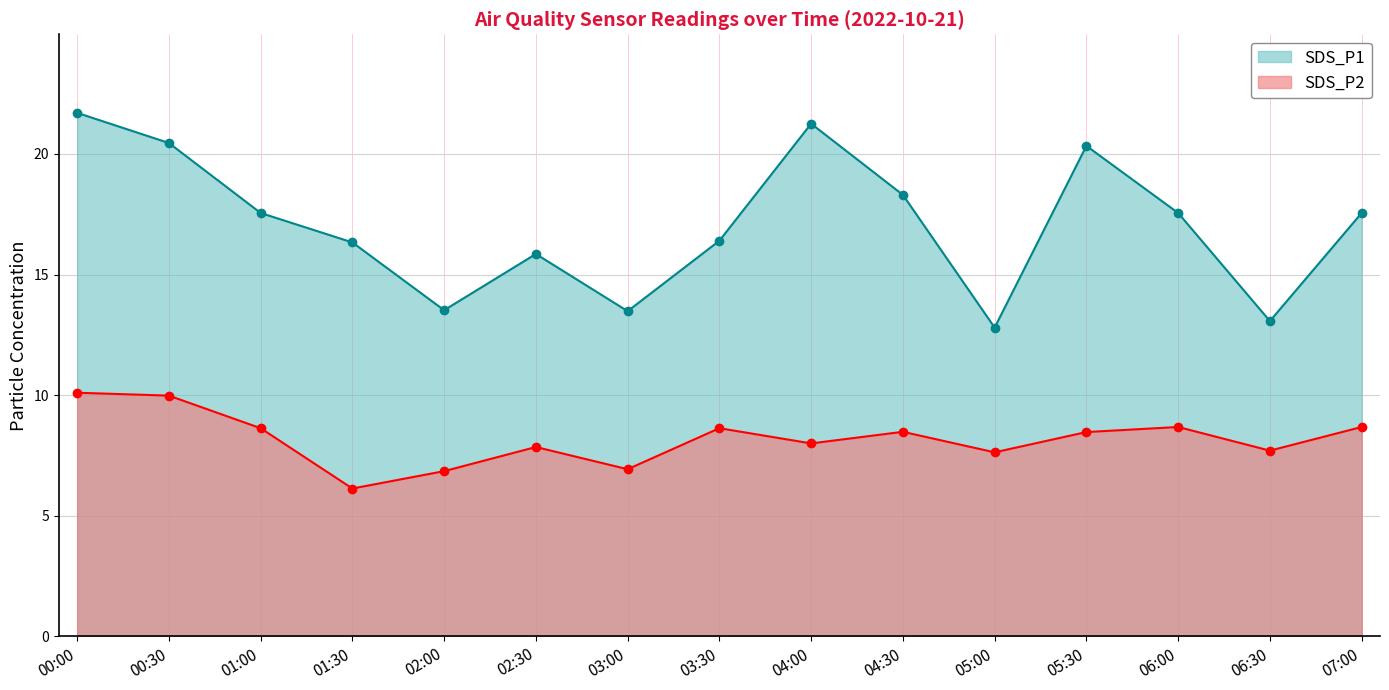

True or false: SDS_P1 and SDS_P2 cross at least once.

False